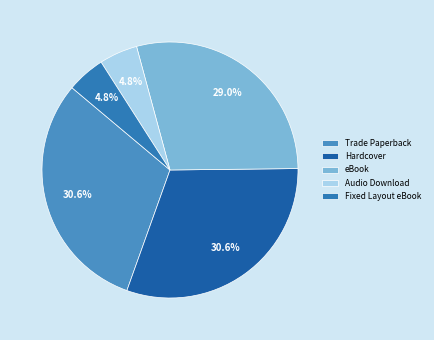

How many slices are in this pie chart?

5